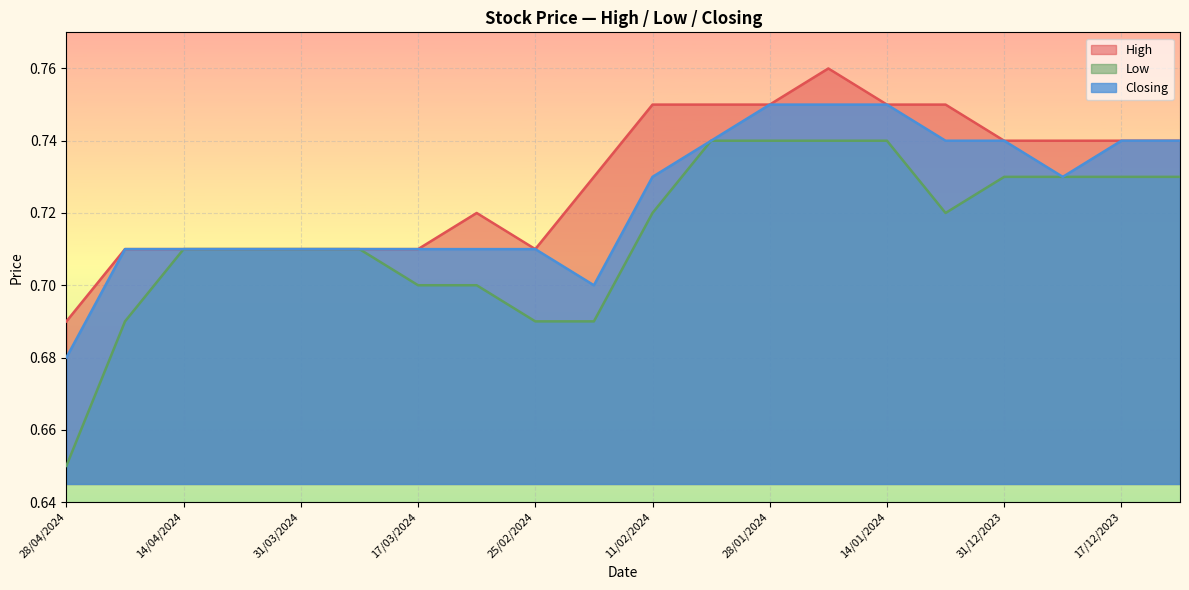

Reading left to right, transcribe all the data shown in this chart.

High: 28/04/2024=0.7	21/04/2024=0.7	14/04/2024=0.7	07/04/2024=0.7	31/03/2024=0.7	24/03/2024=0.7	17/03/2024=0.7	03/03/2024=0.7	25/02/2024=0.7	18/02/2024=0.7	11/02/2024=0.8	04/02/2024=0.8	28/01/2024=0.8	21/01/2024=0.8	14/01/2024=0.8	07/01/2024=0.8	31/12/2023=0.7	24/12/2023=0.7	17/12/2023=0.7	10/12/2023=0.7
Low: 28/04/2024=0.7	21/04/2024=0.7	14/04/2024=0.7	07/04/2024=0.7	31/03/2024=0.7	24/03/2024=0.7	17/03/2024=0.7	03/03/2024=0.7	25/02/2024=0.7	18/02/2024=0.7	11/02/2024=0.7	04/02/2024=0.7	28/01/2024=0.7	21/01/2024=0.7	14/01/2024=0.7	07/01/2024=0.7	31/12/2023=0.7	24/12/2023=0.7	17/12/2023=0.7	10/12/2023=0.7
Closing: 28/04/2024=0.7	21/04/2024=0.7	14/04/2024=0.7	07/04/2024=0.7	31/03/2024=0.7	24/03/2024=0.7	17/03/2024=0.7	03/03/2024=0.7	25/02/2024=0.7	18/02/2024=0.7	11/02/2024=0.7	04/02/2024=0.7	28/01/2024=0.8	21/01/2024=0.8	14/01/2024=0.8	07/01/2024=0.7	31/12/2023=0.7	24/12/2023=0.7	17/12/2023=0.7	10/12/2023=0.7